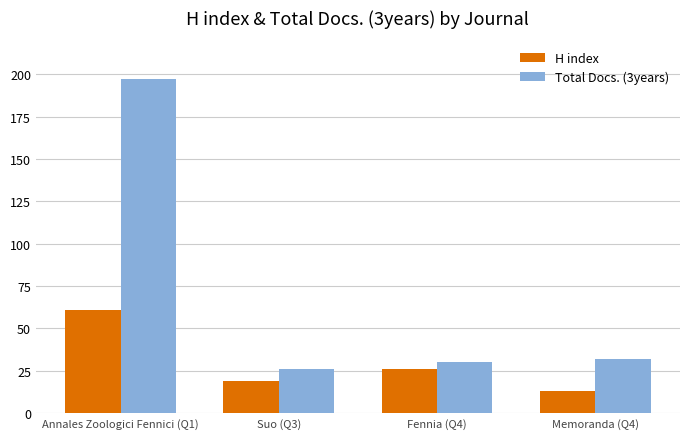

What is the value of the H index bar at the 4th from the left?

13